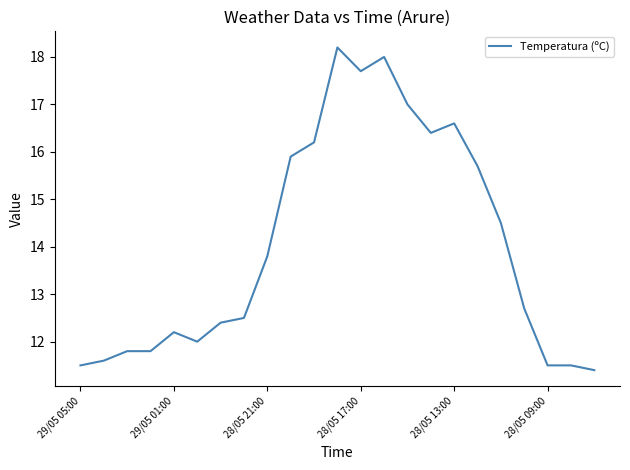

What is the minimum value shown in the chart?

11.4